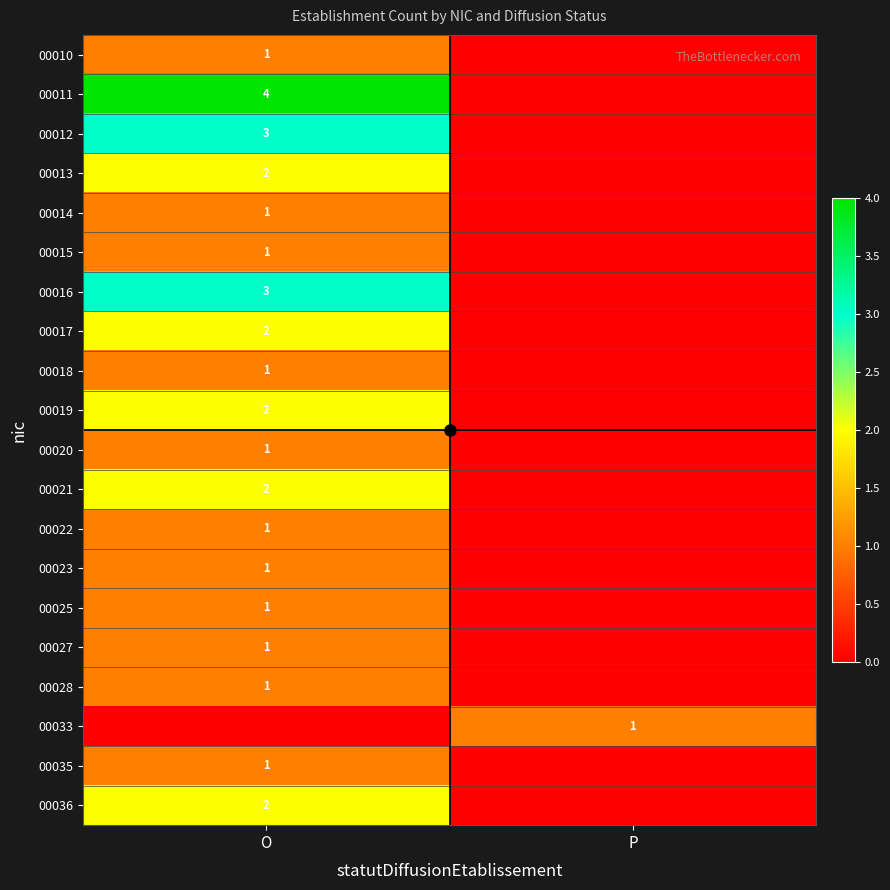

What is the maximum value shown in the chart?

4